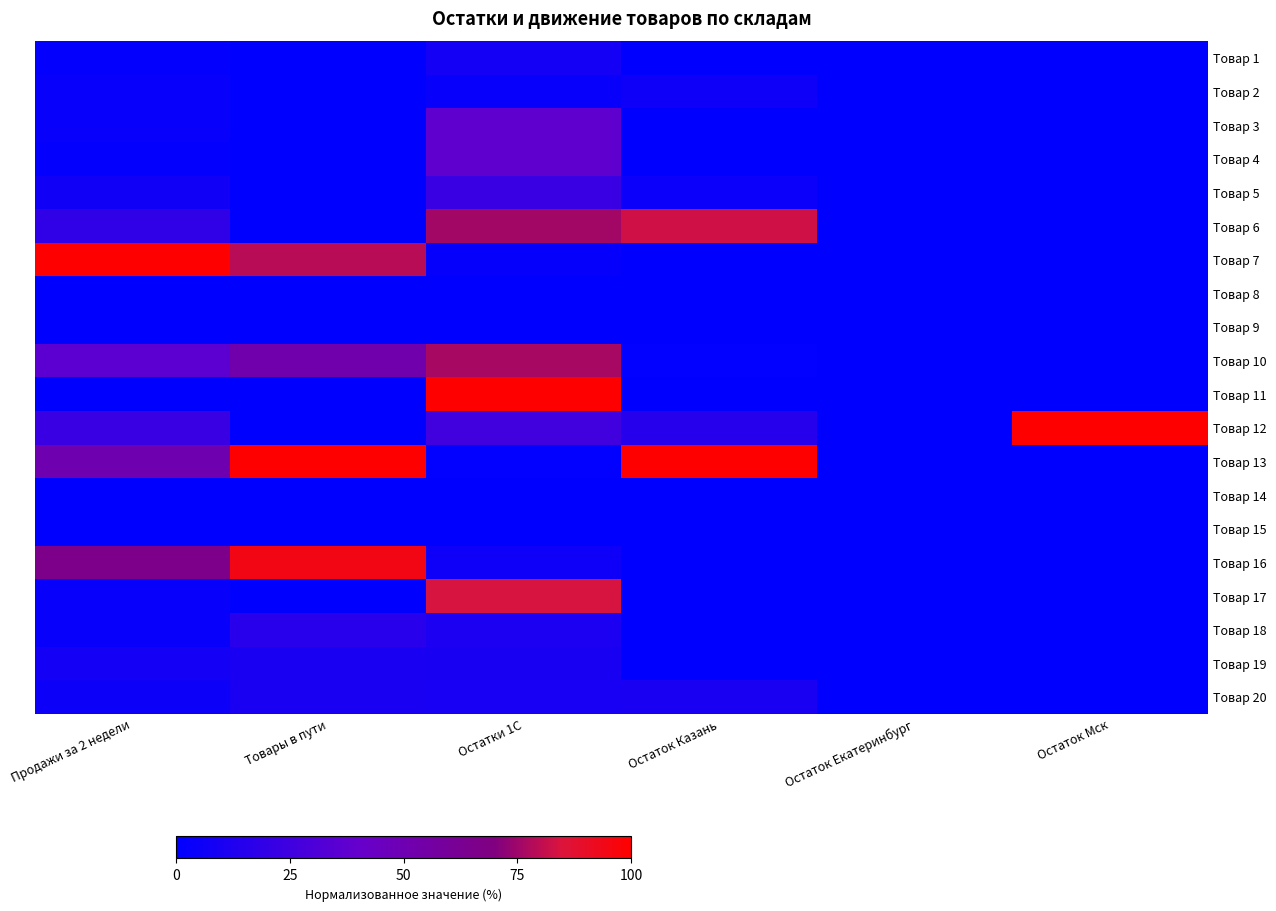

Reading right to left, transcribe all the data shown in this chart.

Товар 1: Остаток Мск=0.0	Остаток Екатеринбург=0.0	Остаток Казань=0.0	Остатки 1С=0.1	Товары в пути=0.0	Продажи за 2 недели=0.0
Товар 2: Остаток Мск=0.0	Остаток Екатеринбург=0.0	Остаток Казань=0.1	Остатки 1С=0.0	Товары в пути=0.0	Продажи за 2 недели=0.0
Товар 3: Остаток Мск=0.0	Остаток Екатеринбург=0.0	Остаток Казань=0.0	Остатки 1С=0.4	Товары в пути=0.0	Продажи за 2 недели=0.0
Товар 4: Остаток Мск=0.0	Остаток Екатеринбург=0.0	Остаток Казань=0.0	Остатки 1С=0.4	Товары в пути=0.0	Продажи за 2 недели=0.0
Товар 5: Остаток Мск=0.0	Остаток Екатеринбург=0.0	Остаток Казань=0.0	Остатки 1С=0.2	Товары в пути=0.0	Продажи за 2 недели=0.1
Товар 6: Остаток Мск=0.0	Остаток Екатеринбург=0.0	Остаток Казань=0.8	Остатки 1С=0.8	Товары в пути=0.0	Продажи за 2 недели=0.2
Товар 7: Остаток Мск=0.0	Остаток Екатеринбург=0.0	Остаток Казань=0.0	Остатки 1С=0.0	Товары в пути=0.8	Продажи за 2 недели=1.0
Товар 8: Остаток Мск=0.0	Остаток Екатеринбург=0.0	Остаток Казань=0.0	Остатки 1С=0.0	Товары в пути=0.0	Продажи за 2 недели=0.0
Товар 9: Остаток Мск=0.0	Остаток Екатеринбург=0.0	Остаток Казань=0.0	Остатки 1С=0.0	Товары в пути=0.0	Продажи за 2 недели=0.0
Товар 10: Остаток Мск=0.0	Остаток Екатеринбург=0.0	Остаток Казань=0.0	Остатки 1С=0.8	Товары в пути=0.5	Продажи за 2 недели=0.4
Товар 11: Остаток Мск=0.0	Остаток Екатеринбург=0.0	Остаток Казань=0.0	Остатки 1С=1.0	Товары в пути=0.0	Продажи за 2 недели=0.0
Товар 12: Остаток Мск=1.0	Остаток Екатеринбург=0.0	Остаток Казань=0.1	Остатки 1С=0.3	Товары в пути=0.0	Продажи за 2 недели=0.2
Товар 13: Остаток Мск=0.0	Остаток Екатеринбург=0.0	Остаток Казань=1.0	Остатки 1С=0.0	Товары в пути=1.0	Продажи за 2 недели=0.5
Товар 14: Остаток Мск=0.0	Остаток Екатеринбург=0.0	Остаток Казань=0.0	Остатки 1С=0.0	Товары в пути=0.0	Продажи за 2 недели=0.0
Товар 15: Остаток Мск=0.0	Остаток Екатеринбург=0.0	Остаток Казань=0.0	Остатки 1С=0.0	Товары в пути=0.0	Продажи за 2 недели=0.0
Товар 16: Остаток Мск=0.0	Остаток Екатеринбург=0.0	Остаток Казань=0.0	Остатки 1С=0.1	Товары в пути=0.9	Продажи за 2 недели=0.7
Товар 17: Остаток Мск=0.0	Остаток Екатеринбург=0.0	Остаток Казань=0.0	Остатки 1С=0.8	Товары в пути=0.0	Продажи за 2 недели=0.0
Товар 18: Остаток Мск=0.0	Остаток Екатеринбург=0.0	Остаток Казань=0.0	Остатки 1С=0.1	Товары в пути=0.2	Продажи за 2 недели=0.0
Товар 19: Остаток Мск=0.0	Остаток Екатеринбург=0.0	Остаток Казань=0.0	Остатки 1С=0.1	Товары в пути=0.1	Продажи за 2 недели=0.1
Товар 20: Остаток Мск=0.0	Остаток Екатеринбург=0.0	Остаток Казань=0.1	Остатки 1С=0.1	Товары в пути=0.1	Продажи за 2 недели=0.1